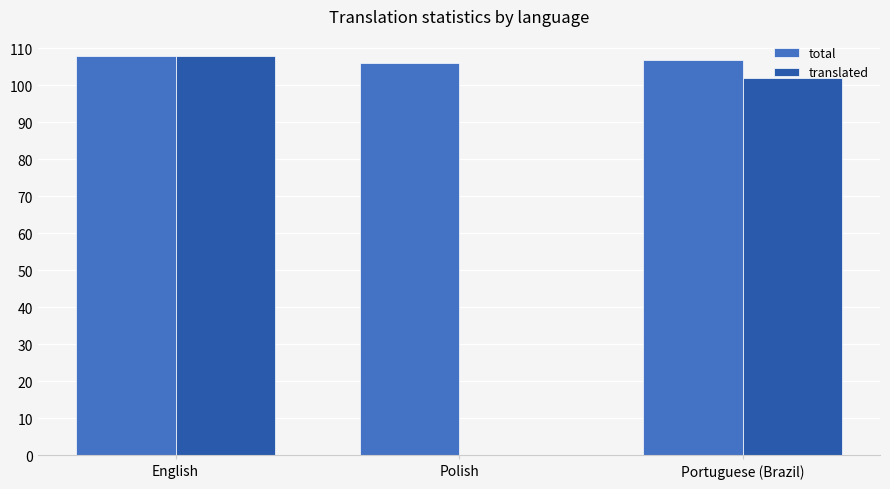

Reading right to left, what are all the values shown in this chart?

total: 107	106	108
translated: 102	0	108